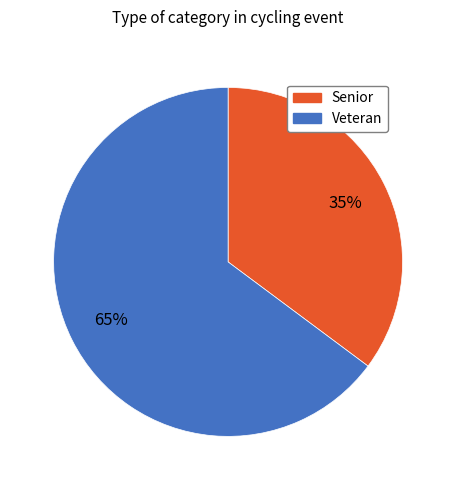

To the nearest percent, what is the difference between the largest and smallest slice percentages?

30%